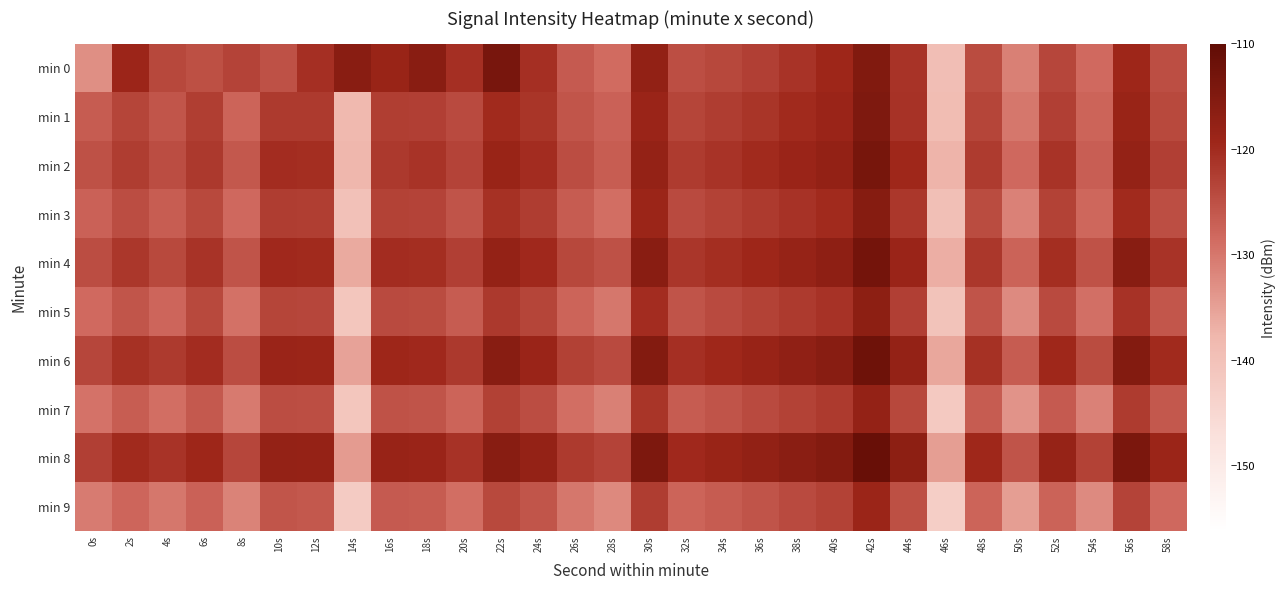

What is the maximum value shown in the chart?

-111.1